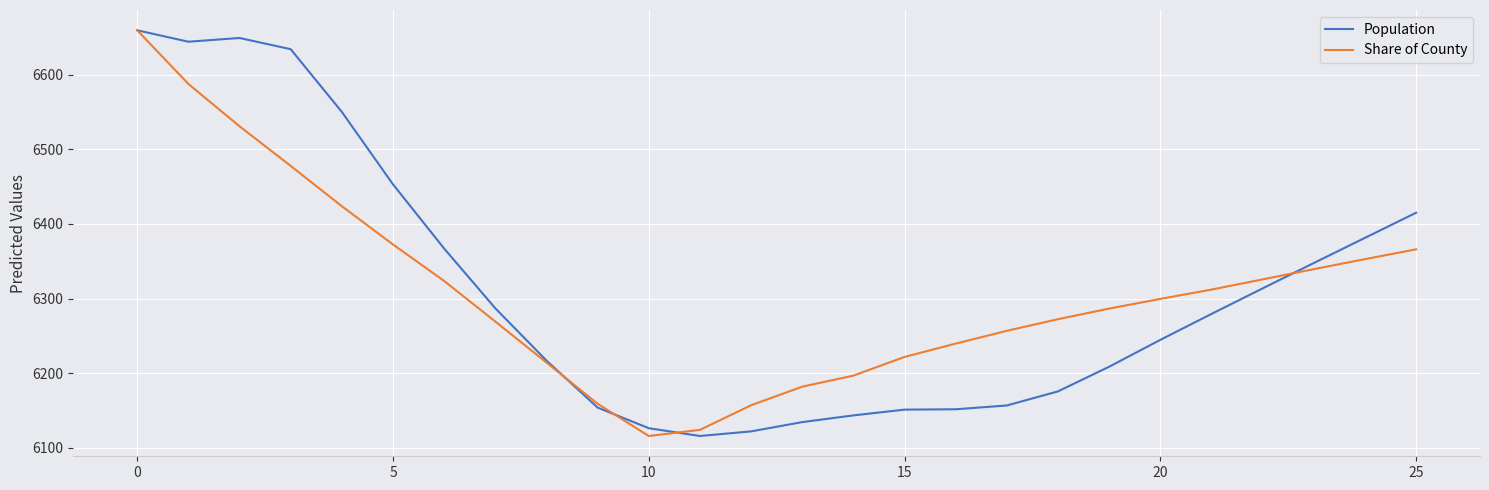

What is the maximum value shown in the chart?

6659.3